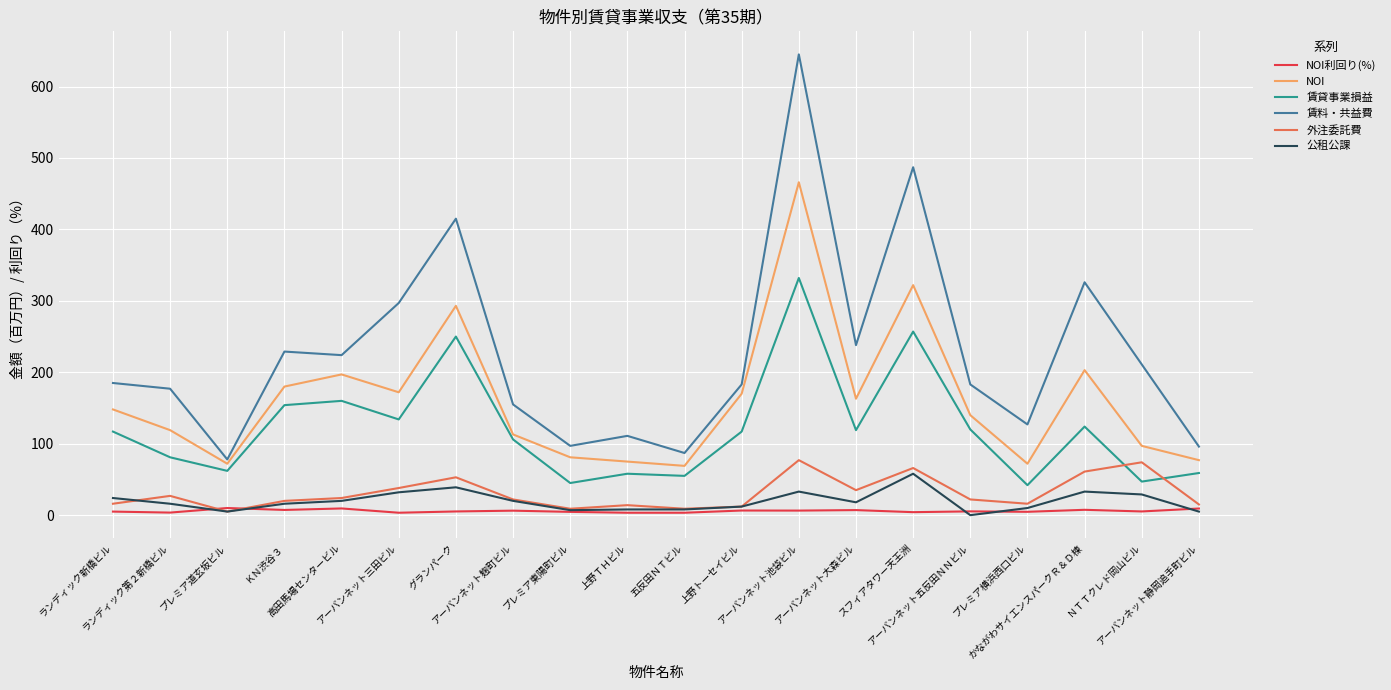

Which series ends up on top after the final intersection of 公租公課 and NOI利回り(%)?

NOI利回り(%)